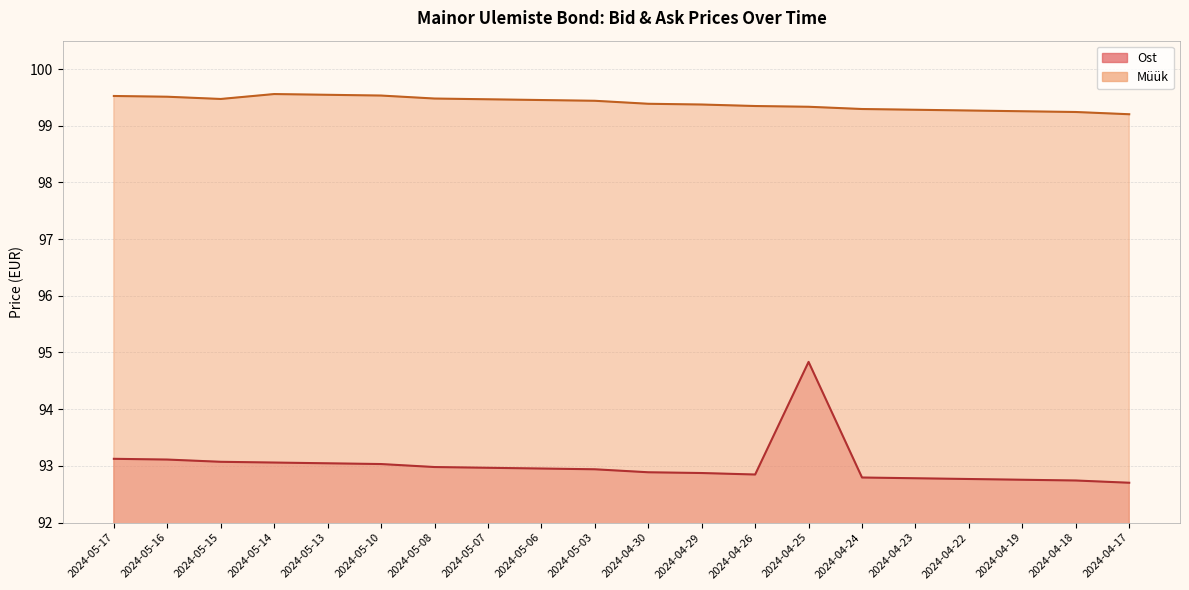

Which category has the highest value in the Ost series?

2024-04-25